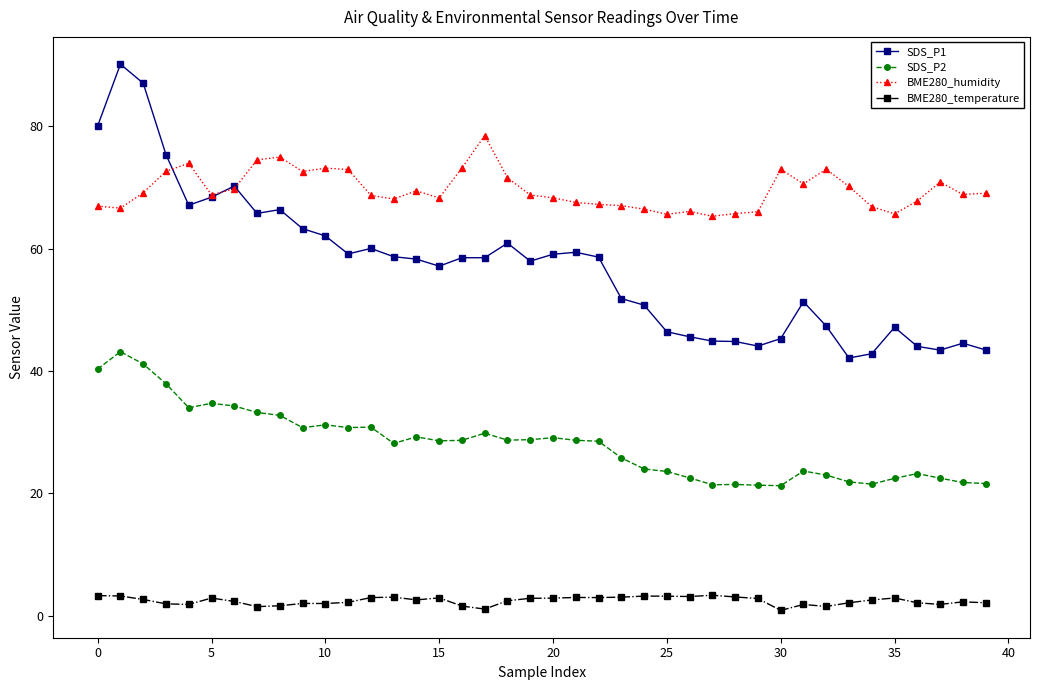

Which series has the largest total across all categories?

BME280_humidity